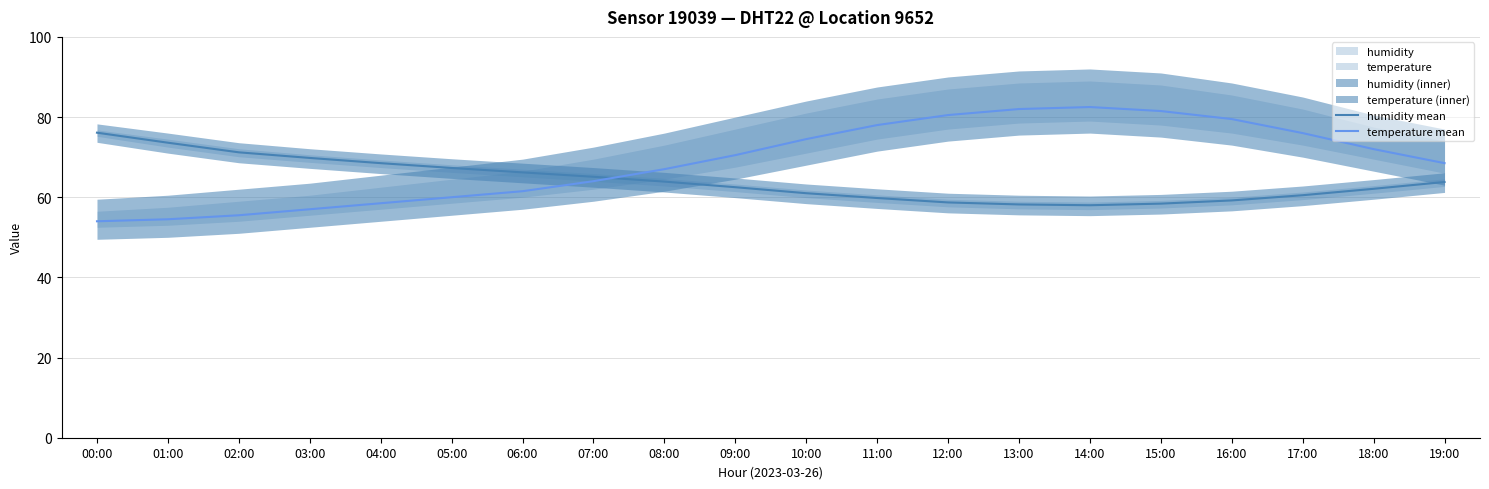

How many distinct data groups are displayed?

2